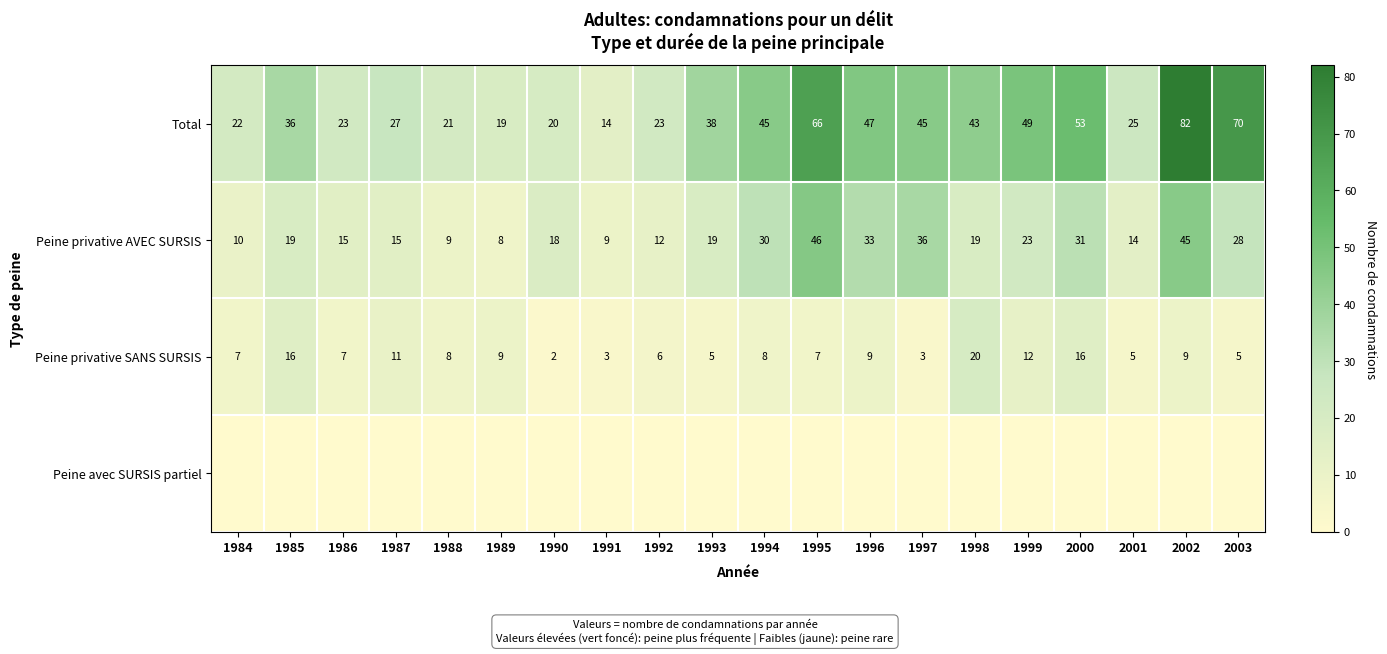

Which has a higher value, 1997 or 2001?

1997